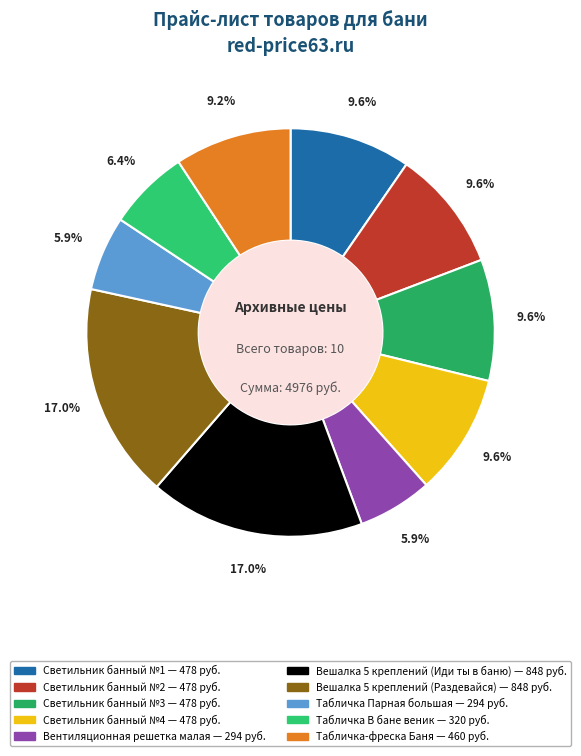

The Вентиляционная решетка малая slice represents 16% of the pie. True or false?

False